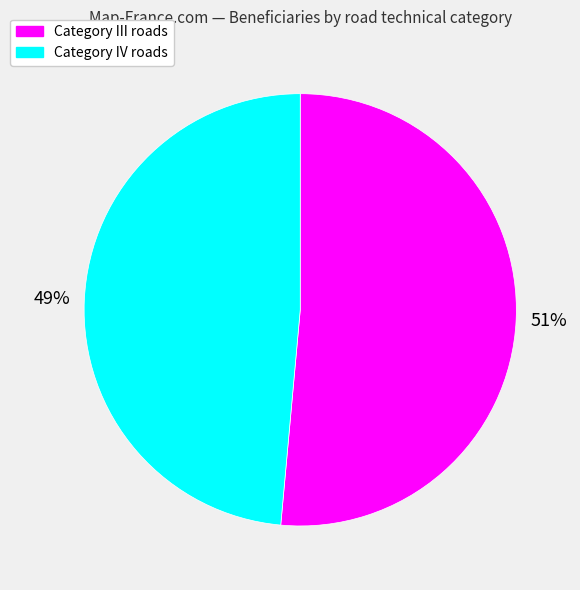

To the nearest percent, what is the average slice percentage?

50%